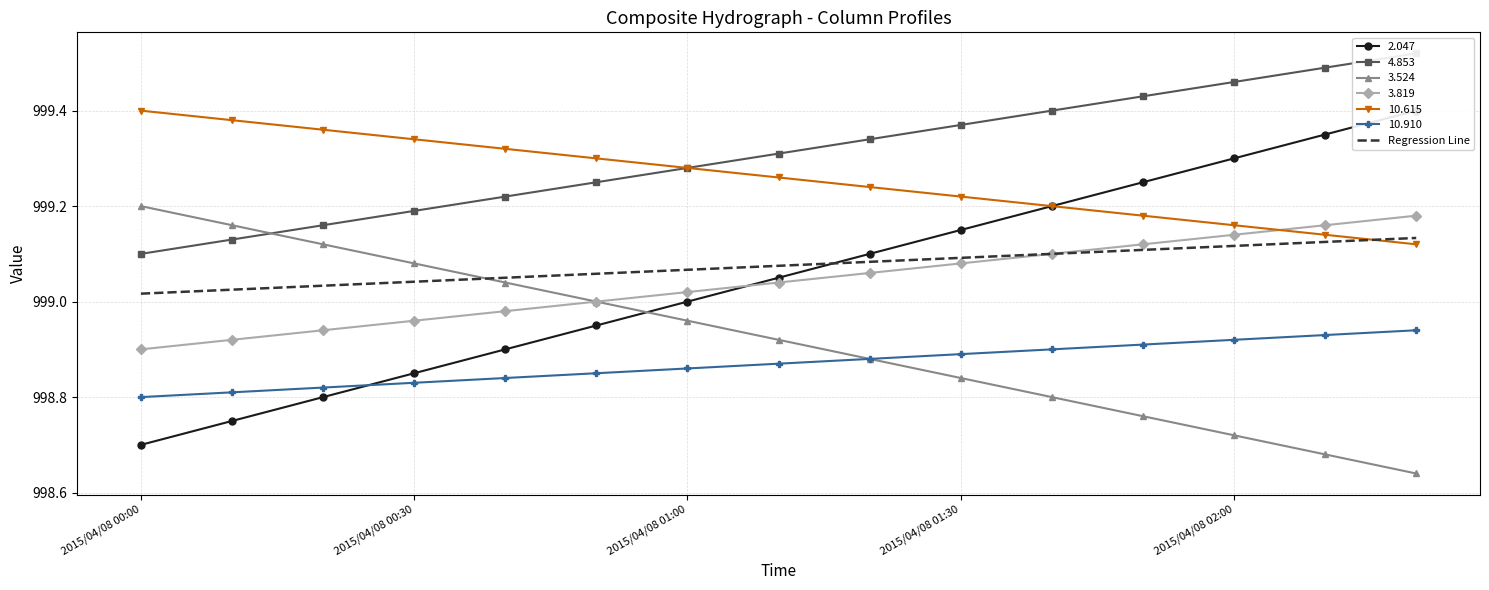

What is the value of the 11th point from the left?

999.1